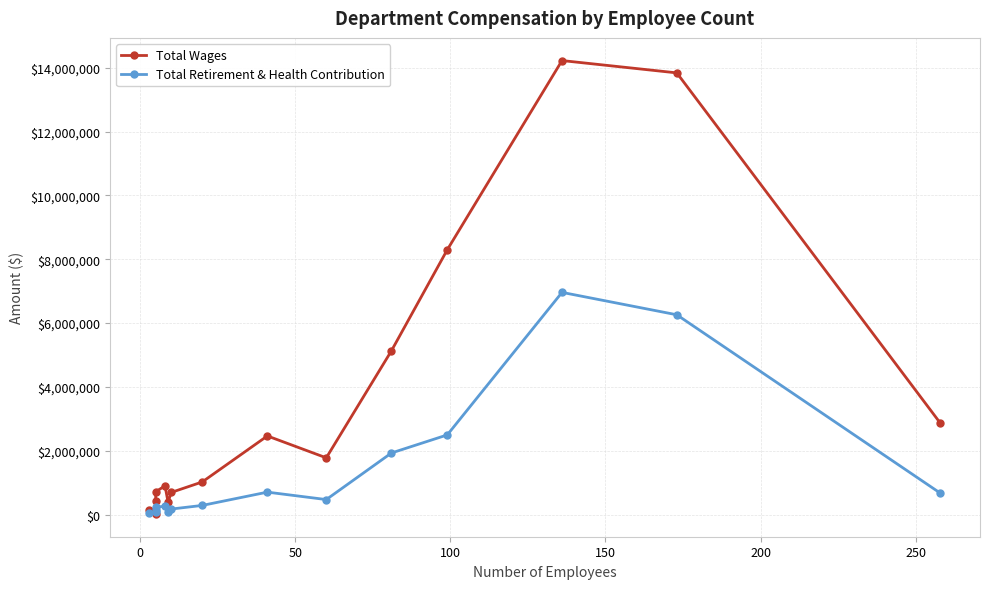

Is this an area chart (filled region under the line)?

No